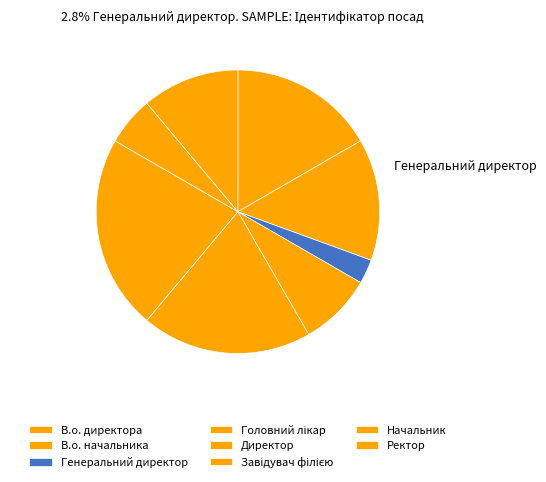

How much of the chart is everything except Головний лікар?

91.7%